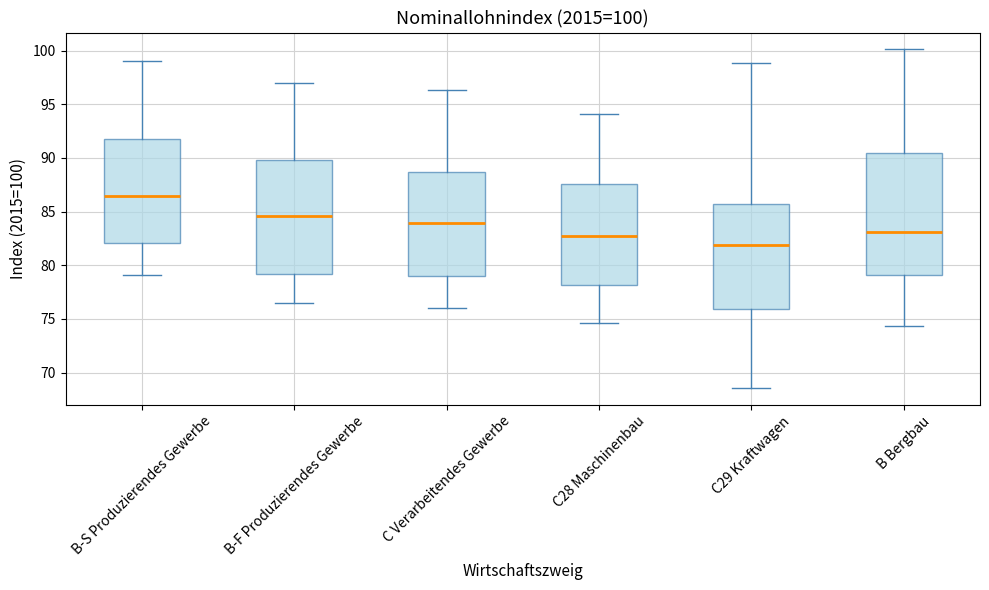

Comparing the boxes themselves (not the whiskers), which one is the tallest?

B Bergbau